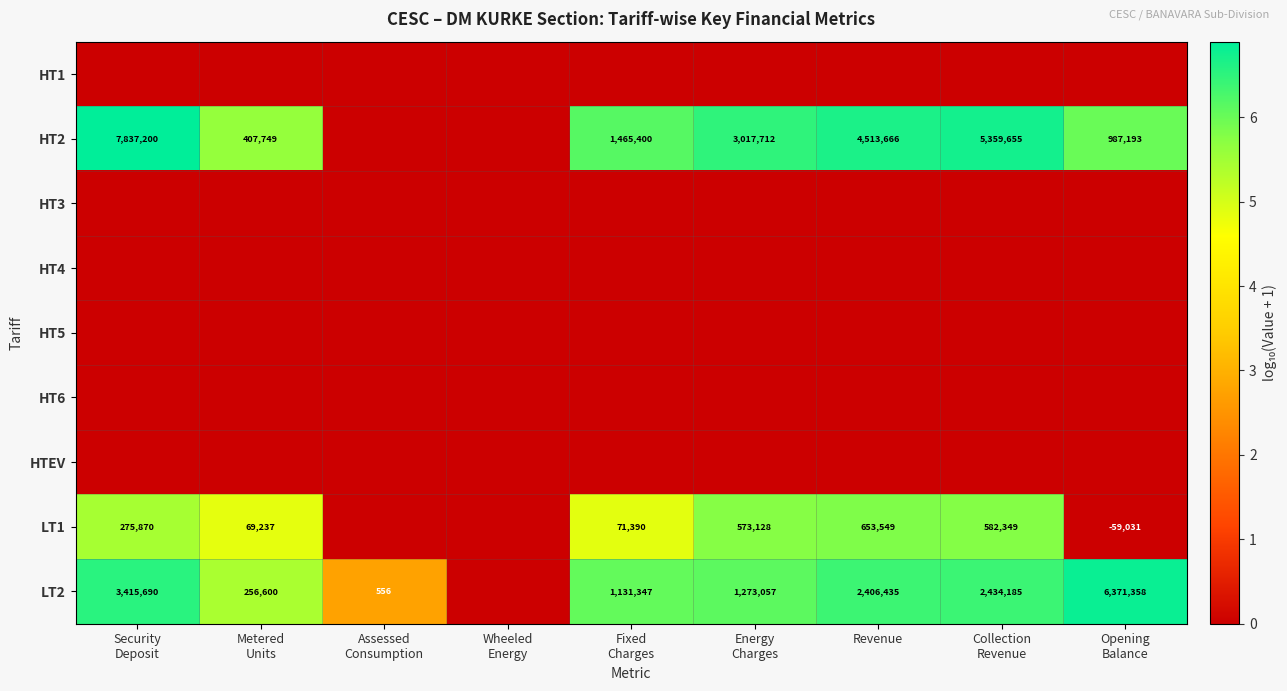

True or false: HT2 has a value of 4513666 at Revenue.

True